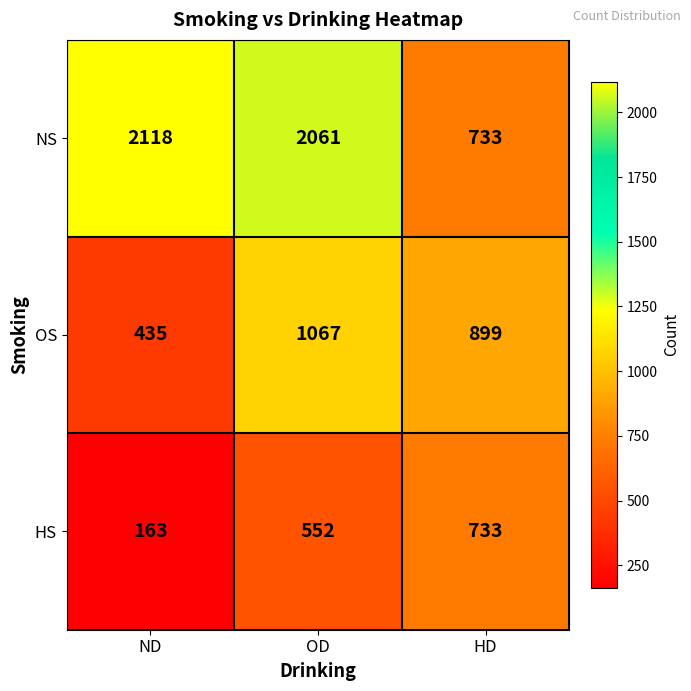

List the series in order of their overall mean, highest first.

NS, OS, HS